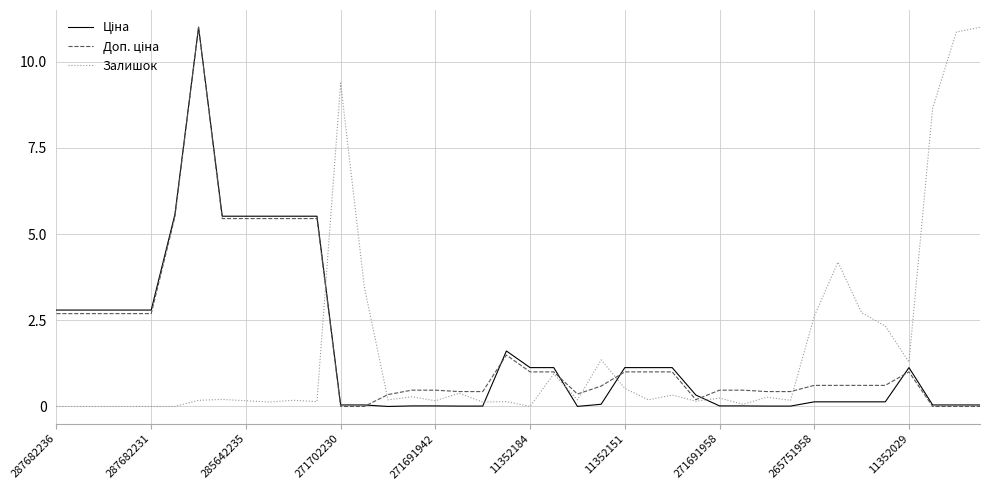

What is the maximum value shown in the chart?

11.0